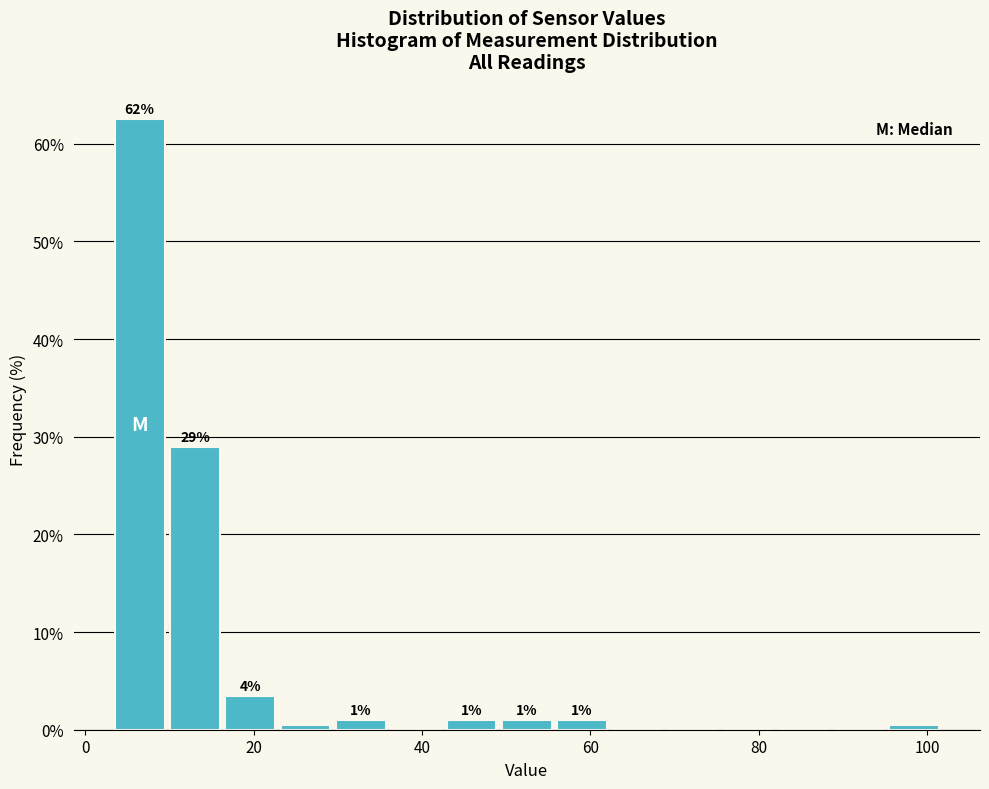

Around what value on the x-axis is the tallest bar? Give the approximate position of its centre, as read against the axis.

6